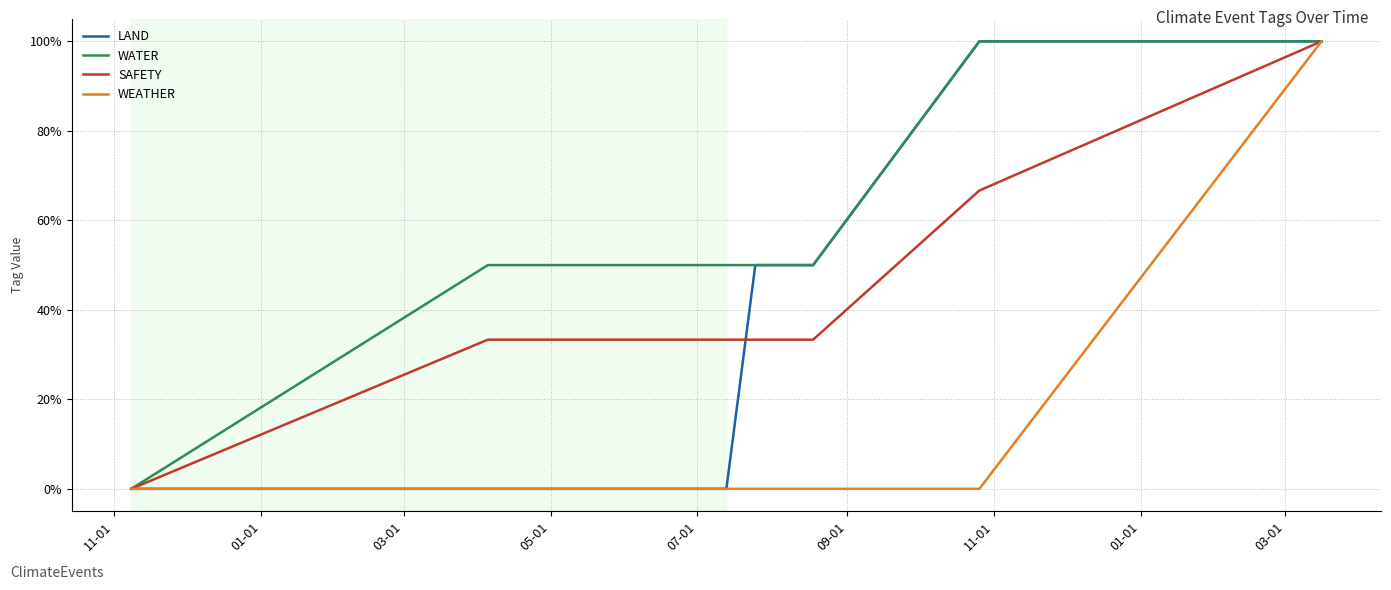

Which category has the highest value in the LAND series?

09-01